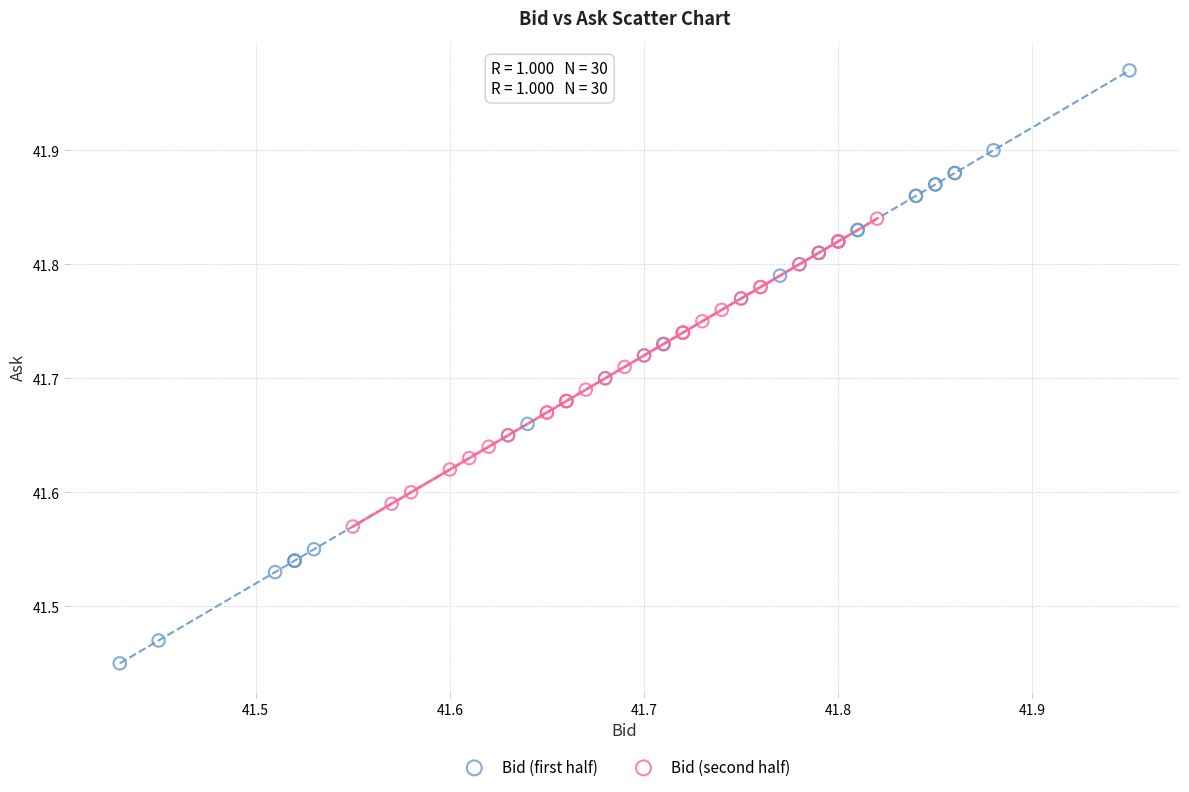

Which series has the largest Y range (max minus min)?

Bid (first half)